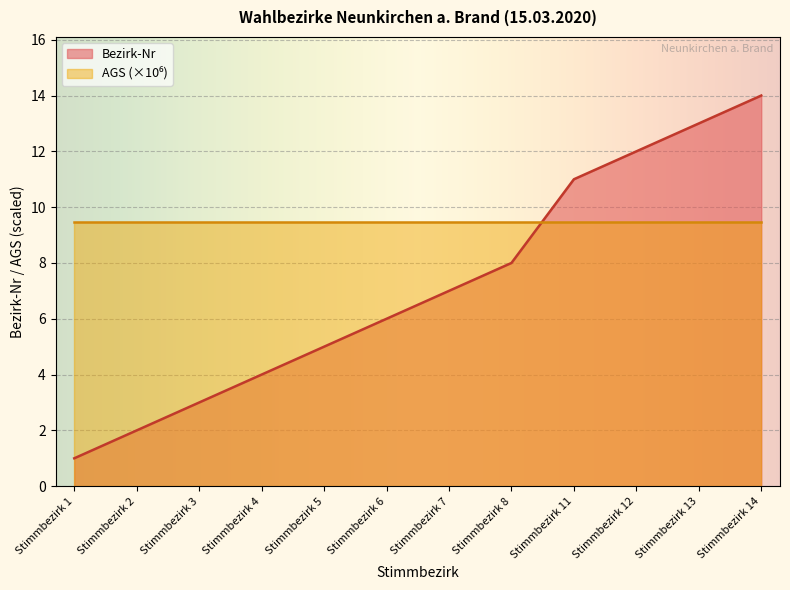

What is the smallest value displayed?

1.0